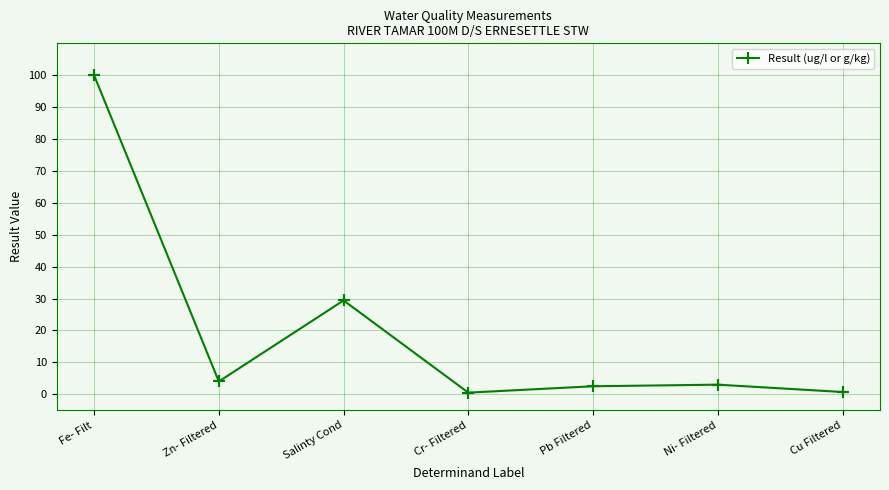

The chart shows a value of 4.0 at Zn- Filtered. True or false?

True